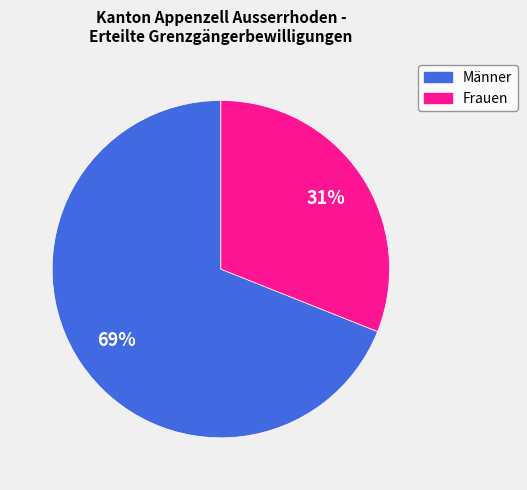

Which slice is the smallest?

Frauen